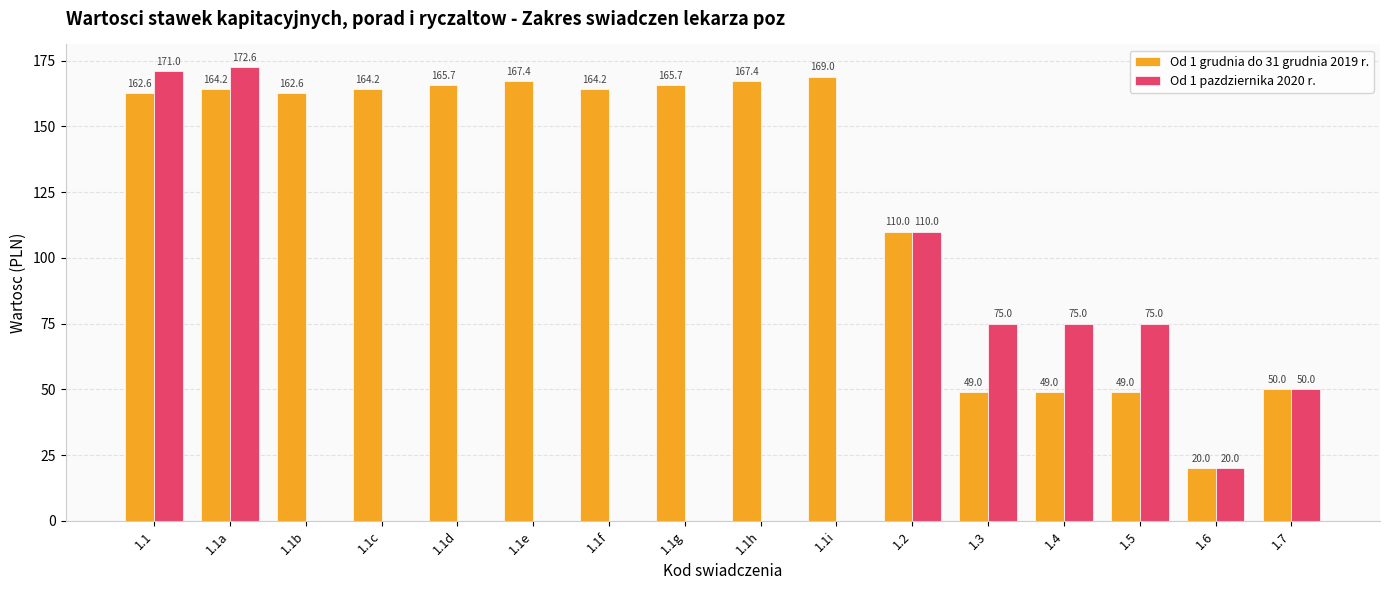

What is the greatest value displayed?

172.6